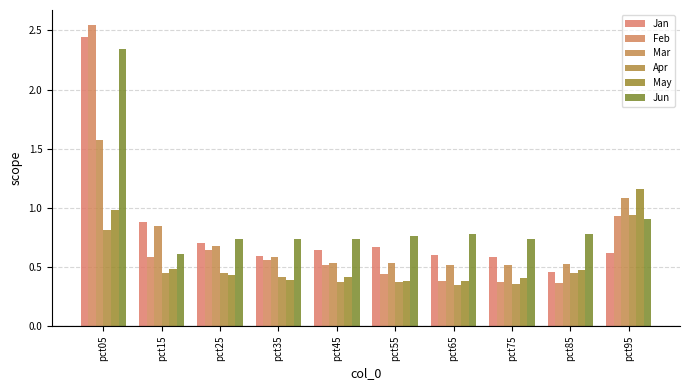

What is the greatest value displayed?

2.5